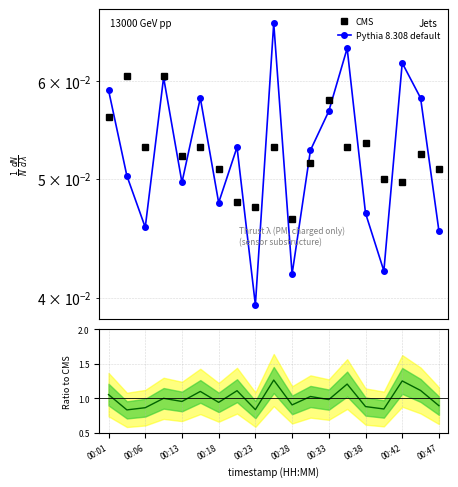

What is the total value across all series at 00:18?

0.1